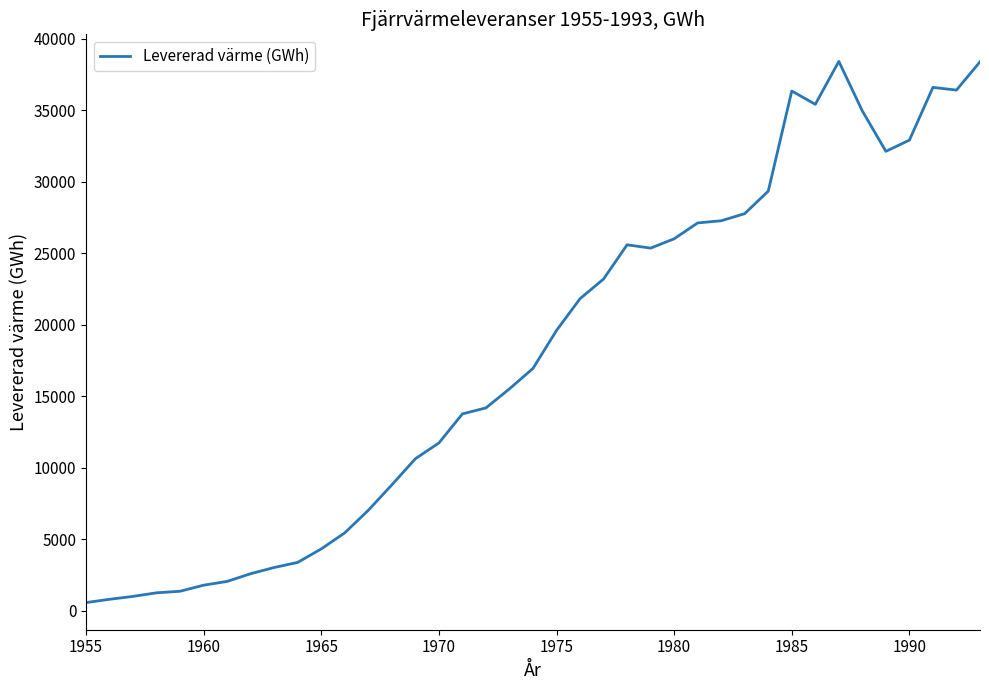

What is the smallest value displayed?

556.9